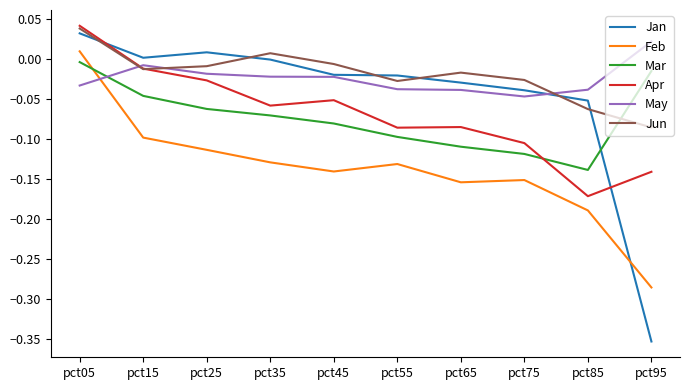

The value of May at pct05 is -0.1. True or false?

False